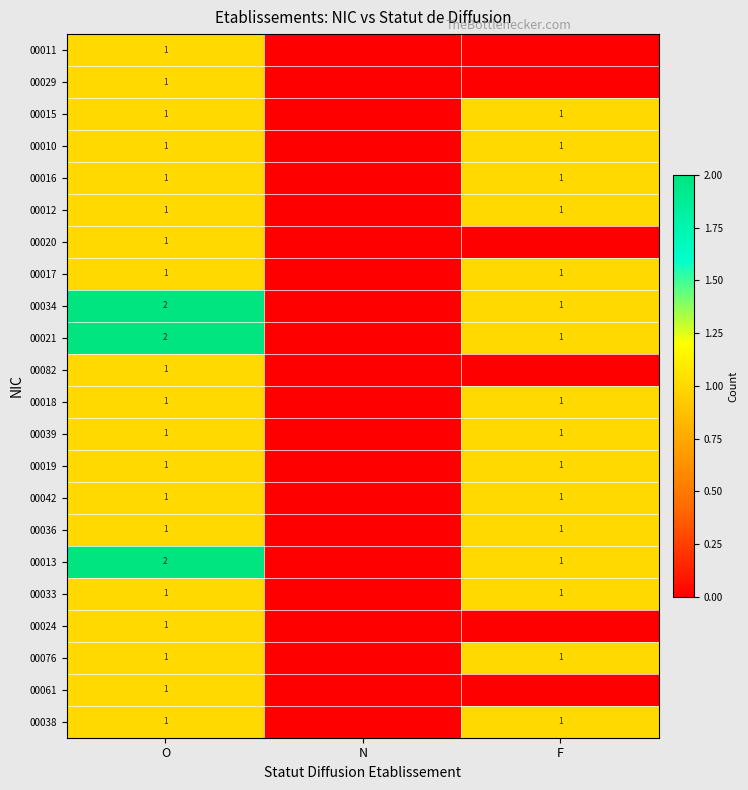

Between N and F, which is larger?

N